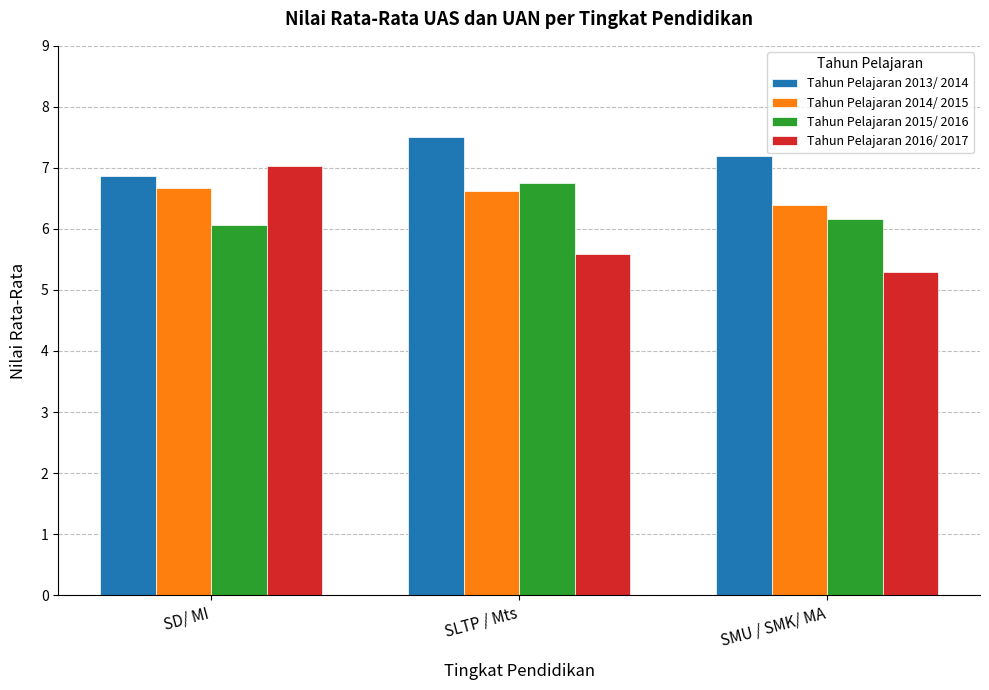

Which series has the largest range (max minus min)?

Tahun Pelajaran 2016/ 2017